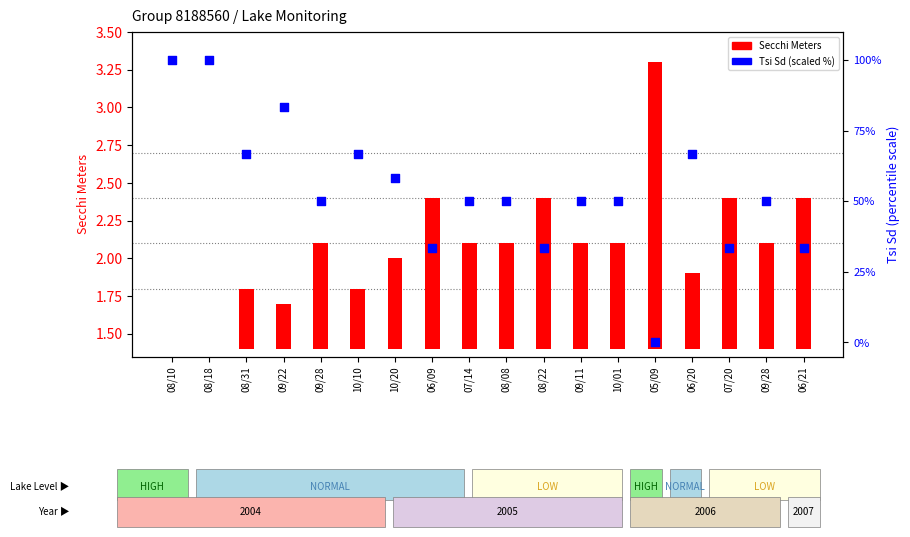

What is the total value across all series at 10/01?

50.7